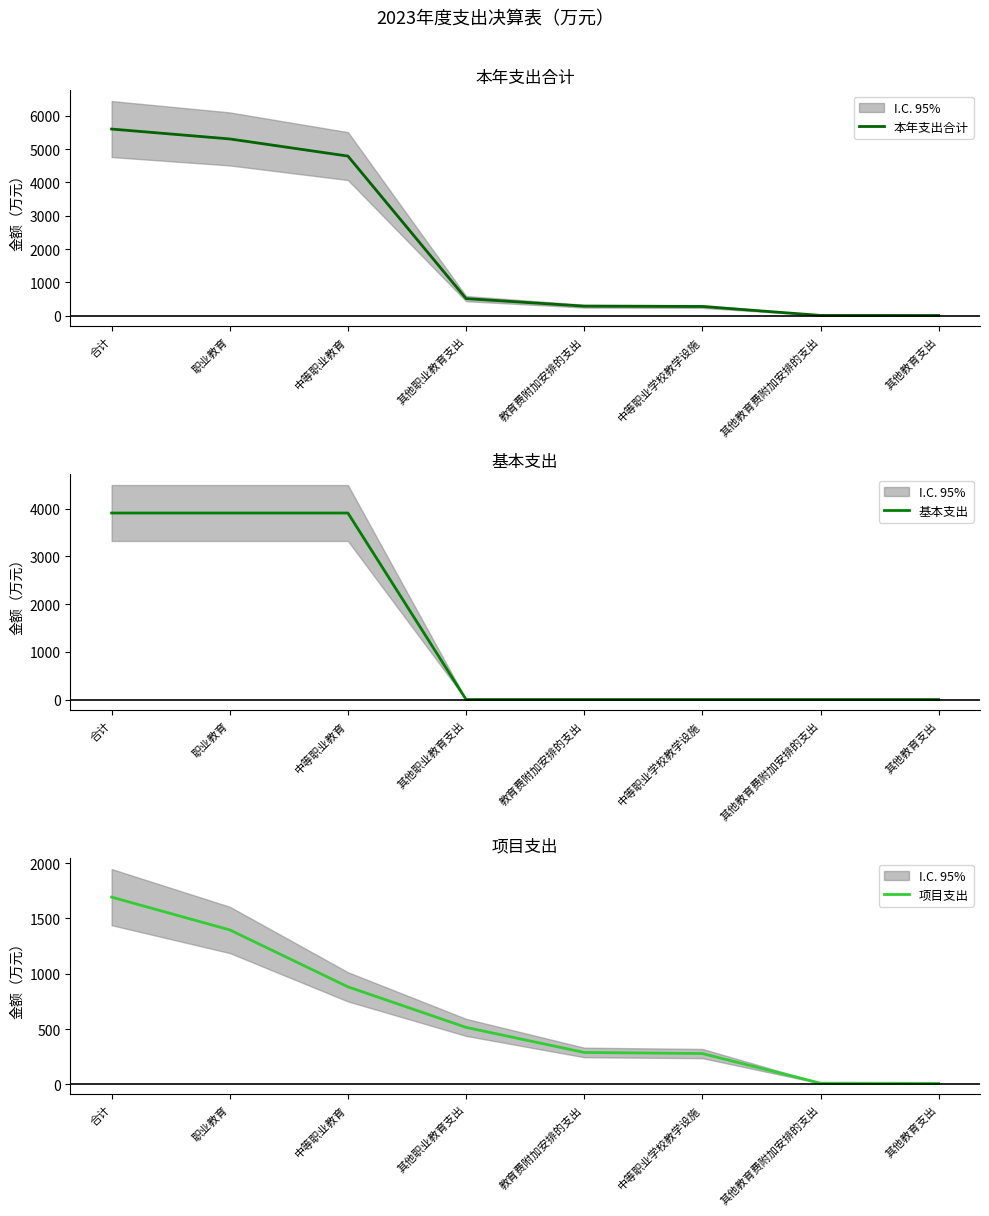

At how many categories does at least one series exceed 4624?

3